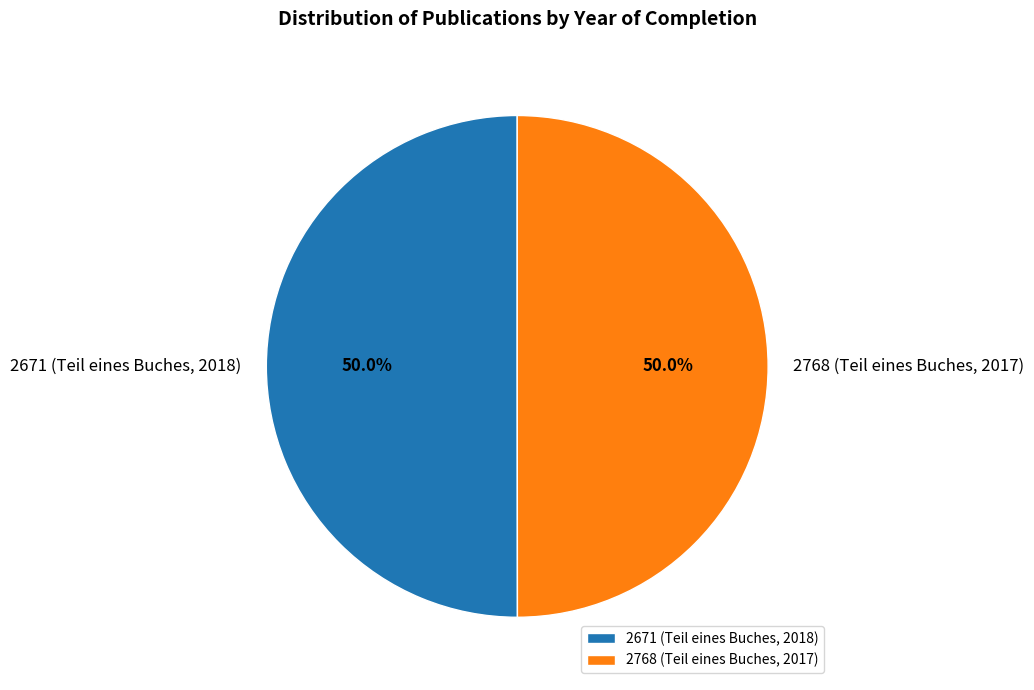

Approximately how many times larger is the value at 2768 (Teil eines Buches, 2017) compared to 2671 (Teil eines Buches, 2018)?

1.0